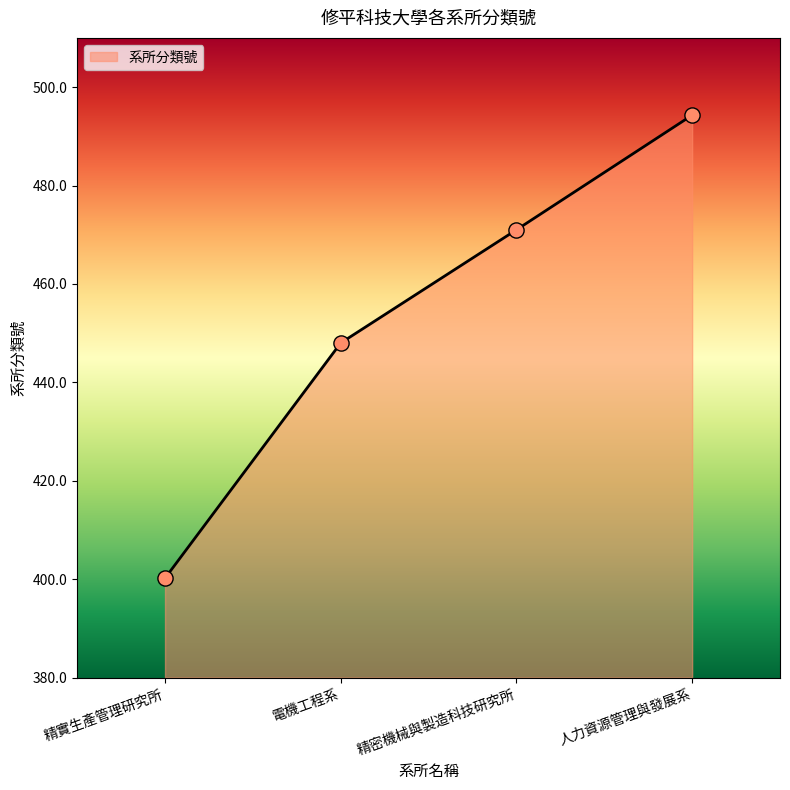

Which has a higher value, 電機工程系 or 精實生產管理研究所?

電機工程系